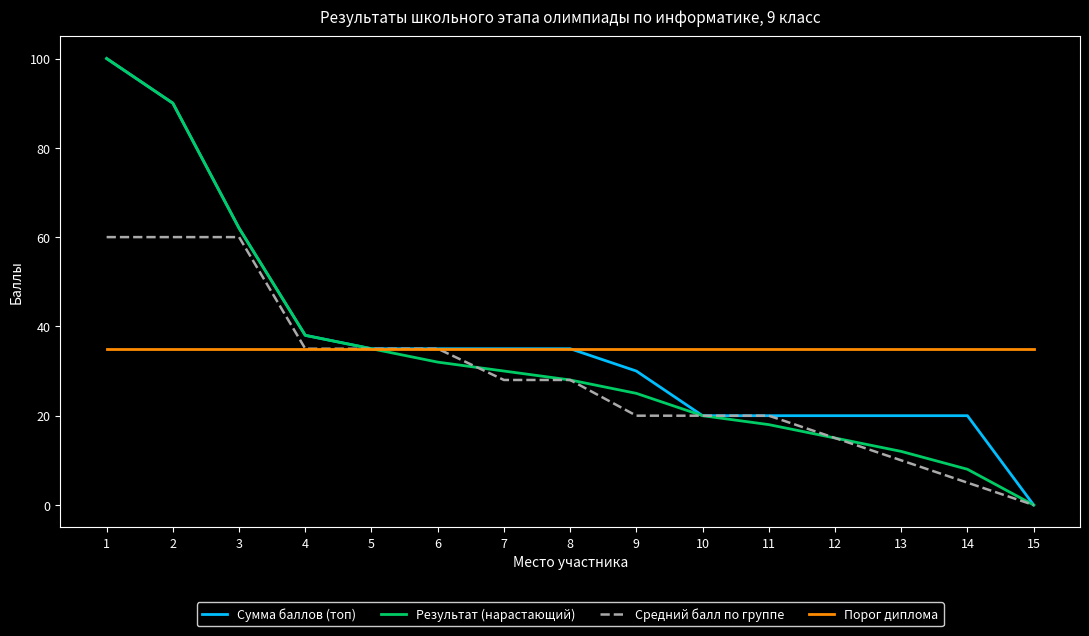

True or false: Порог диплома has a value of 35 at 1.

True